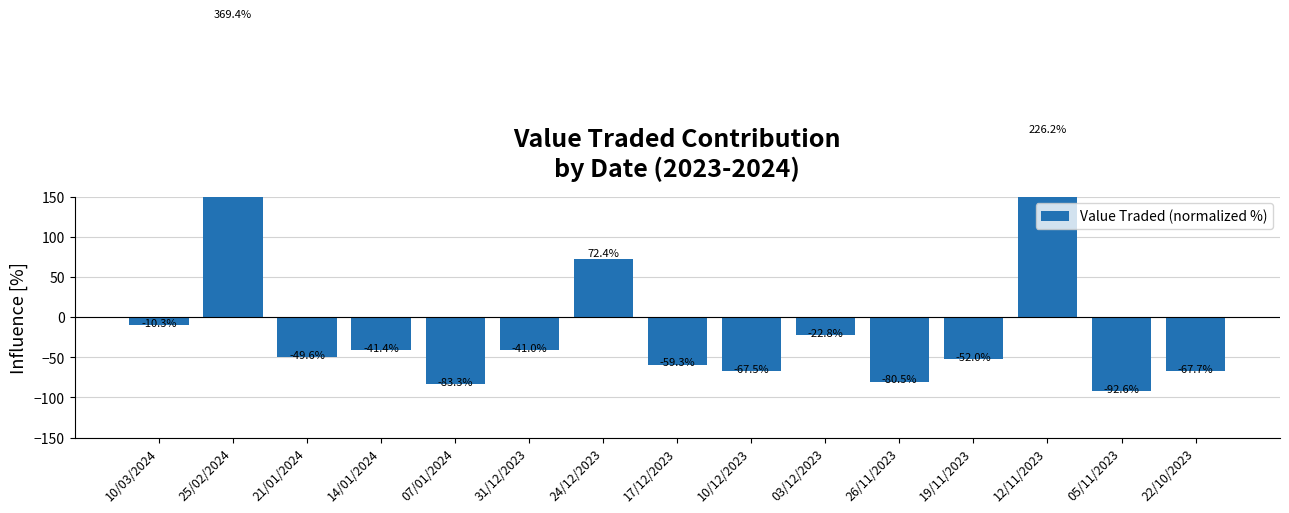

Where does the data first go above -49?

10/03/2024